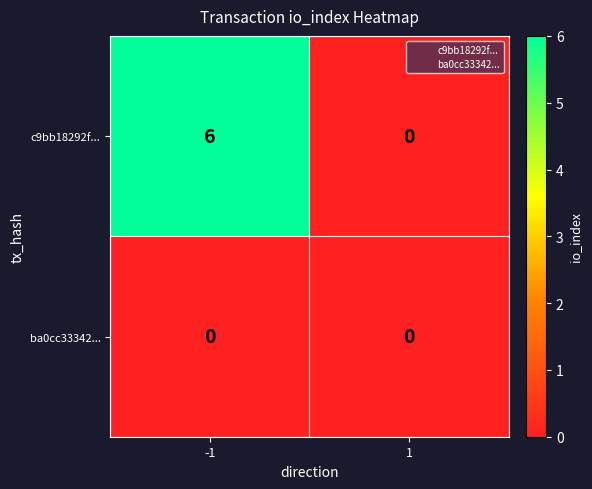

Rank the series by their average value, from highest to lowest.

c9bb18292f..., ba0cc33342...